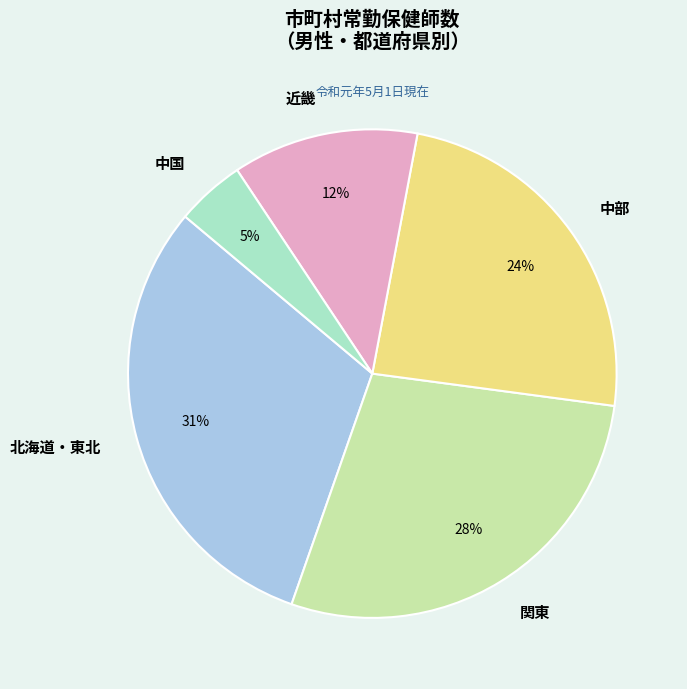

The 中国 slice represents 11% of the pie. True or false?

False